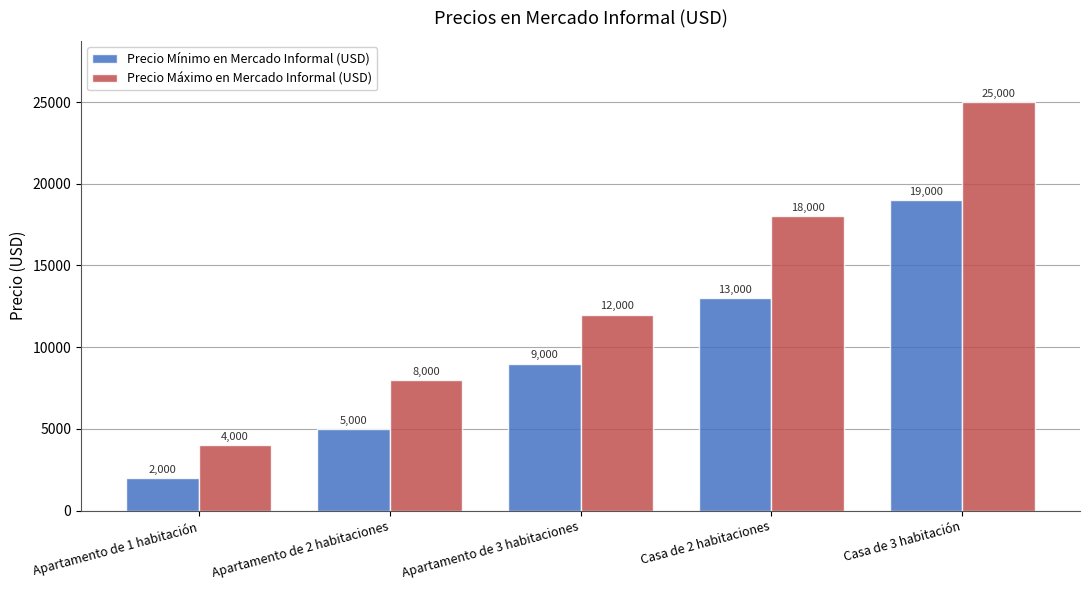

What is the average value of the Precio Mínimo en Mercado Informal (USD) series?

9600